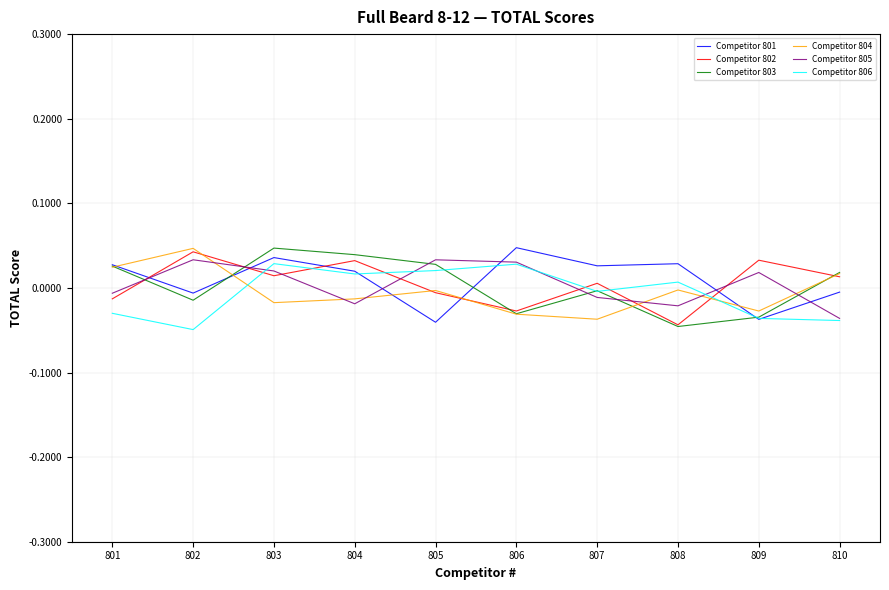

In Competitor 805, how many points are lower than both neighbors (excluding endpoints)?

2